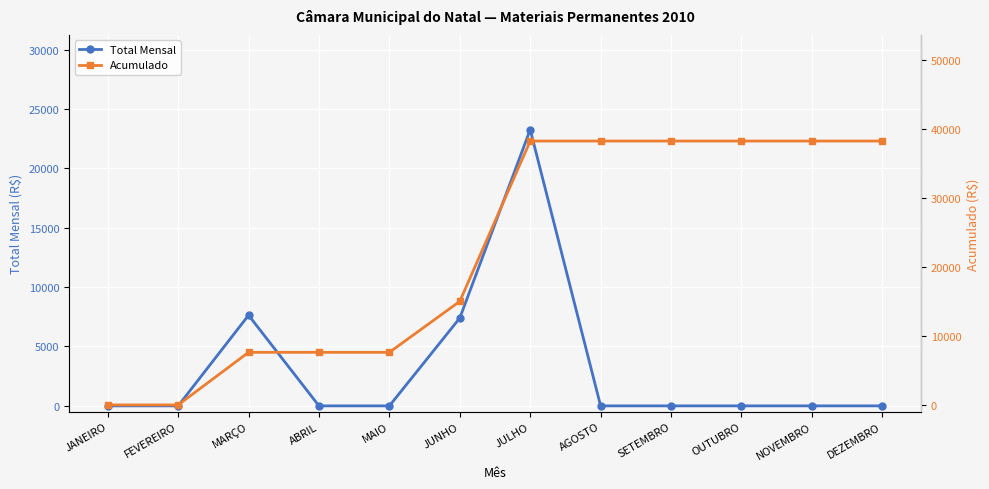

Rank the series at MAIO from lowest to highest value.

Total Mensal, Acumulado